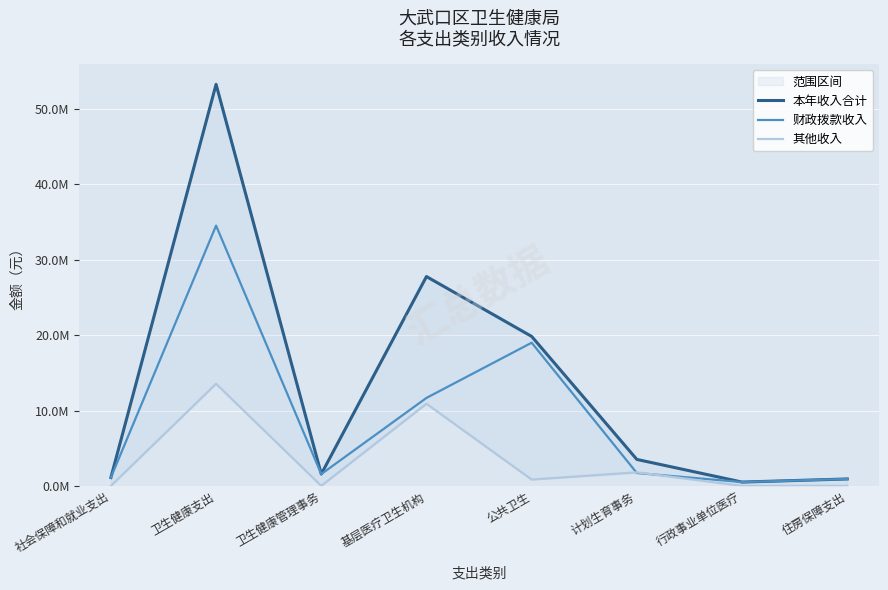

At 计划生育事务, list the series in order from smallest to largest.

财政拨款收入, 其他收入, 本年收入合计